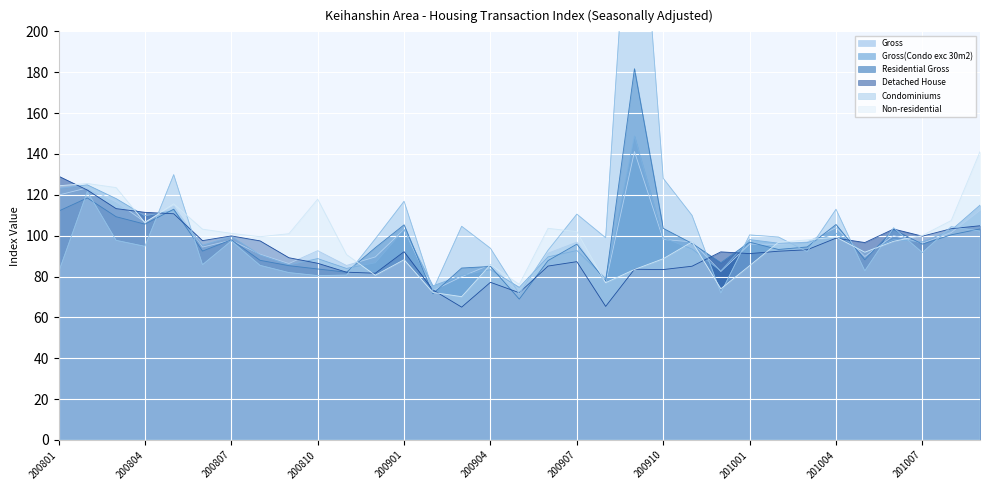

What is the highest value of the Gross(Condo exc 30m2) series?

148.8